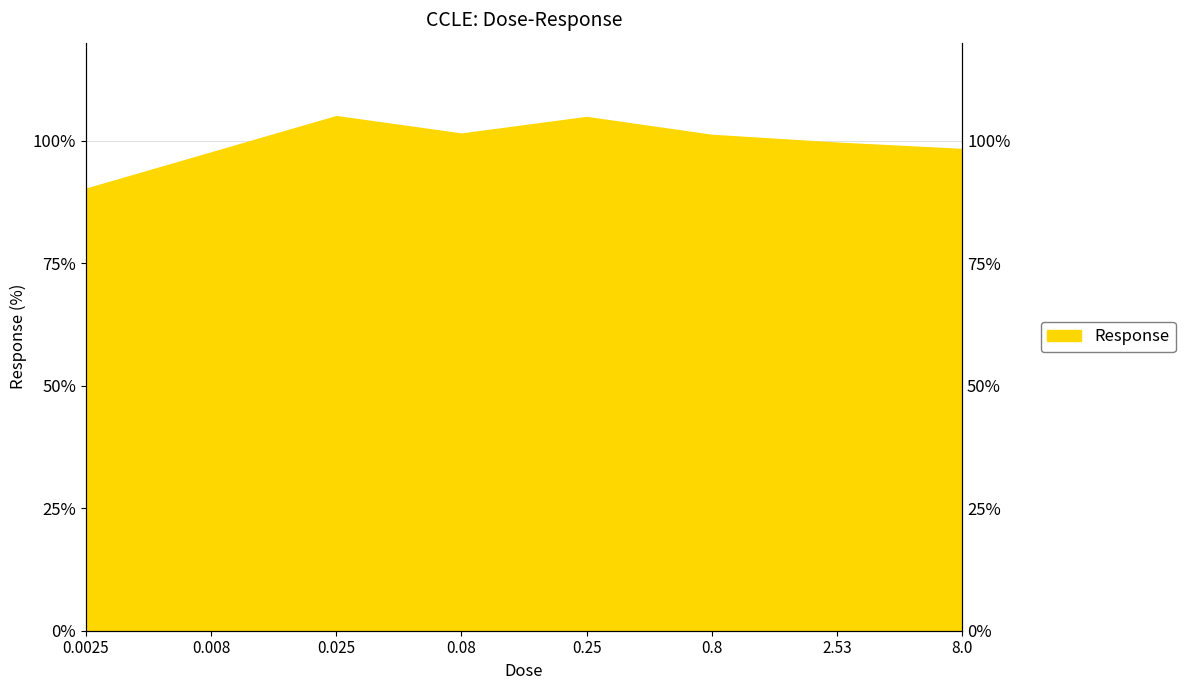

The value at 0.008 is 97.6. True or false?

True